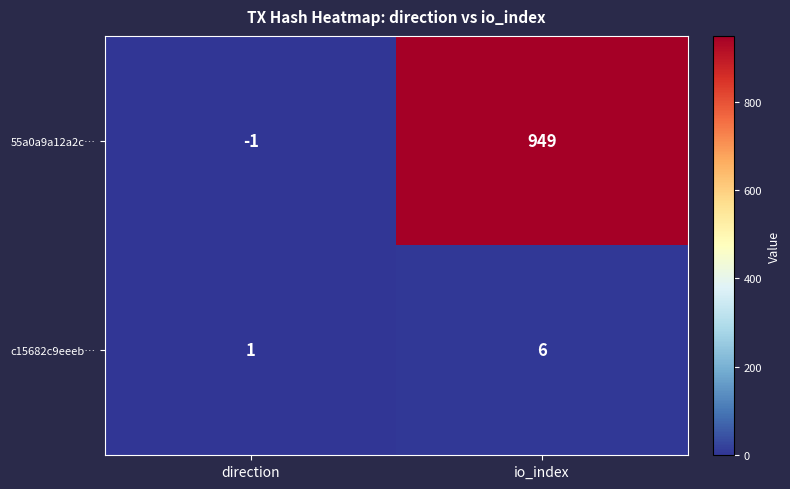

At which label is 55a0a9a12a2c… closest to 474?

direction